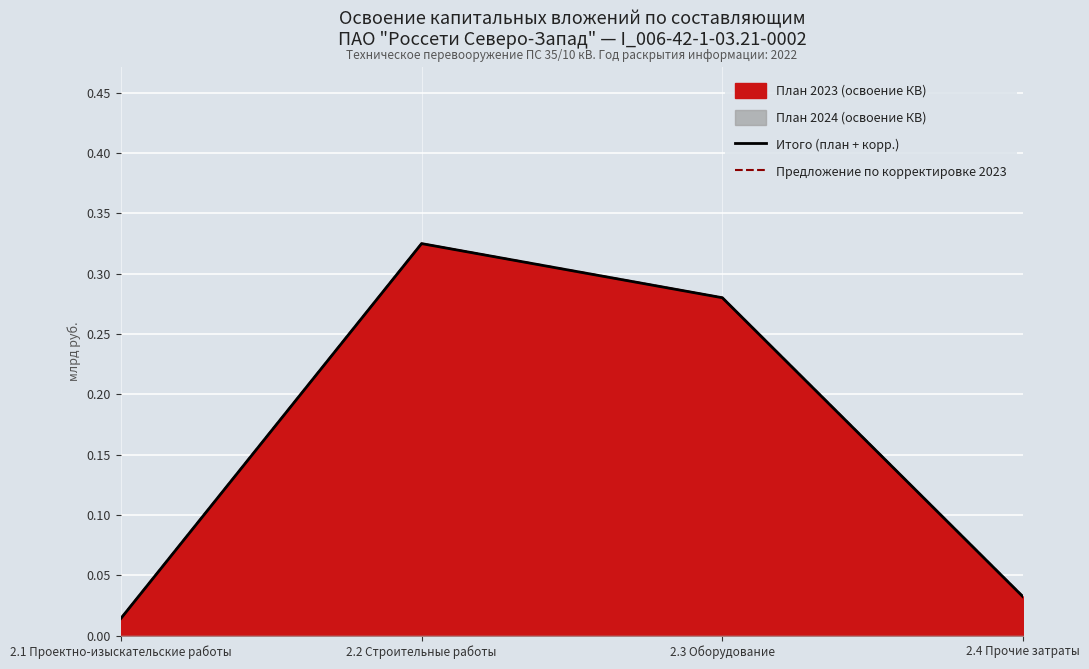

What is the sum of the Итого (план + корр.) values at 2.2 Строительные работы and 2.3 Оборудование?

0.6